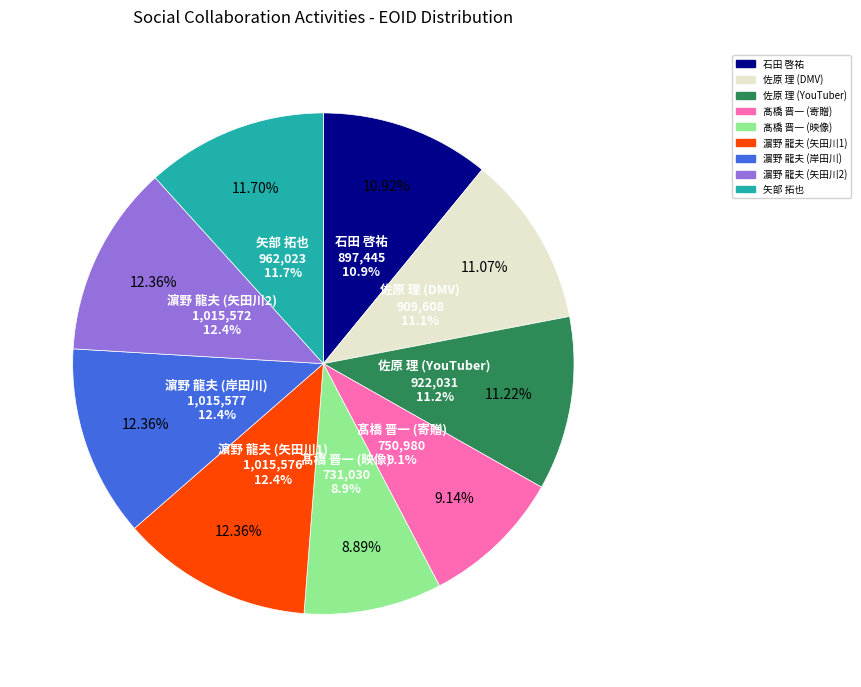

Count the number of slices in the pie.

9